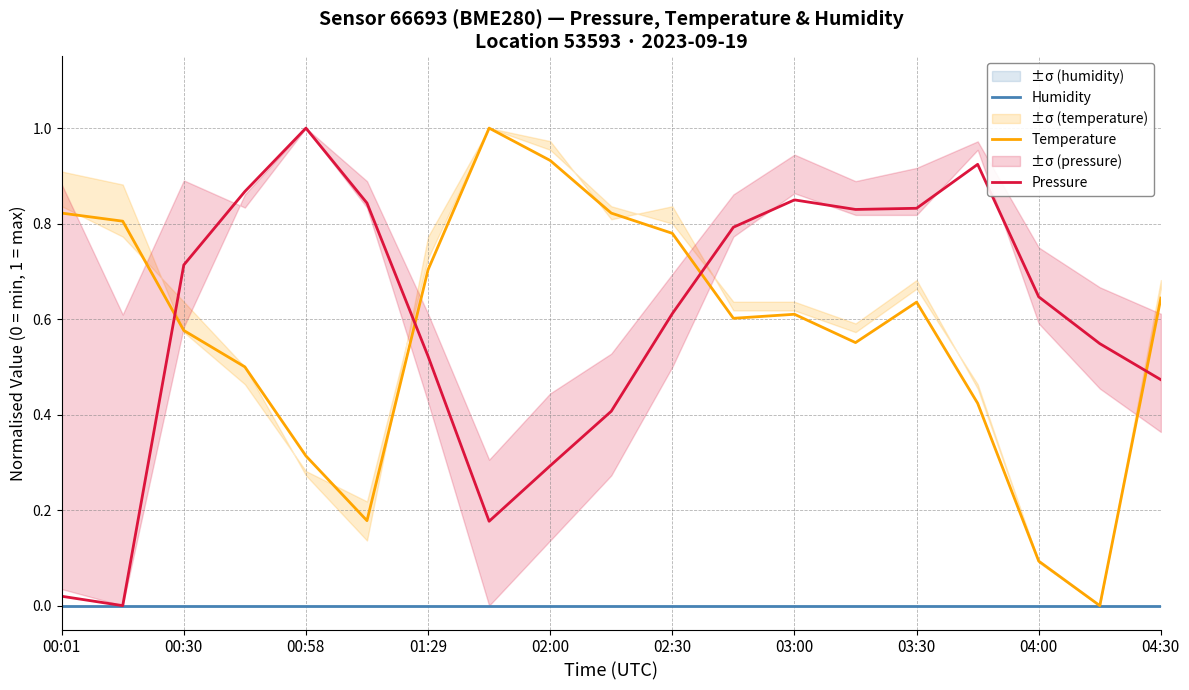

At how many categories does at least one series exceed 0?

19